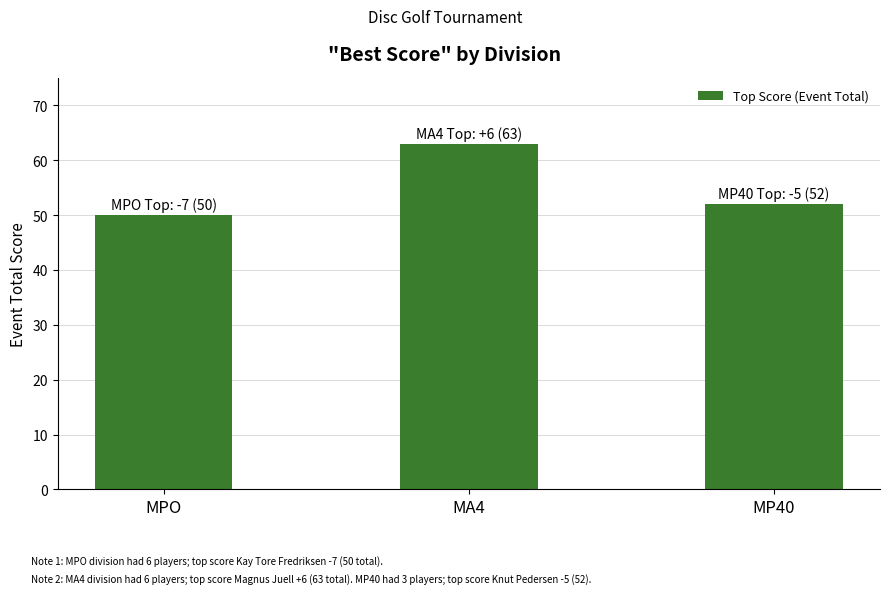

Rank the categories by value from lowest to highest.

MPO, MP40, MA4